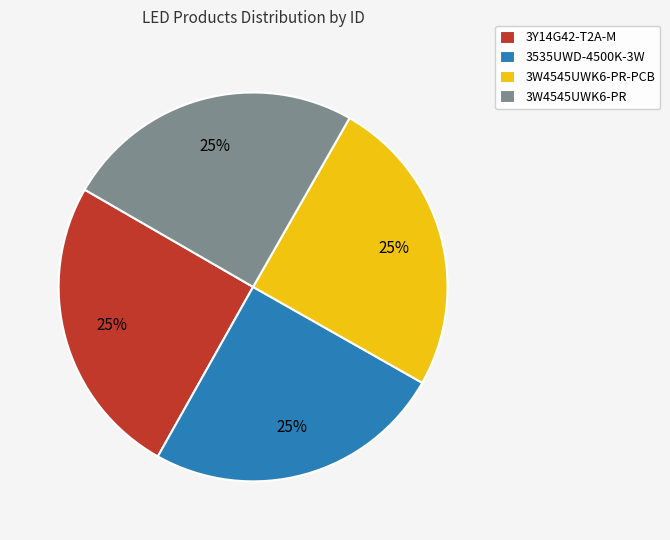

Is there a majority slice in this chart?

No